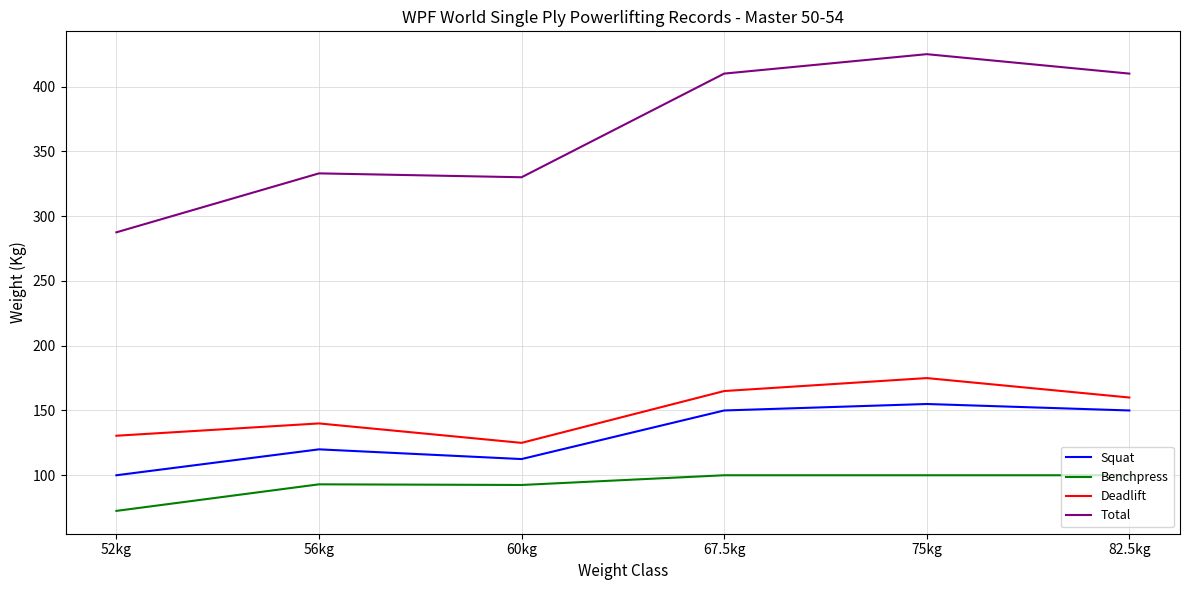

Read the Deadlift value at 52kg.

130.5